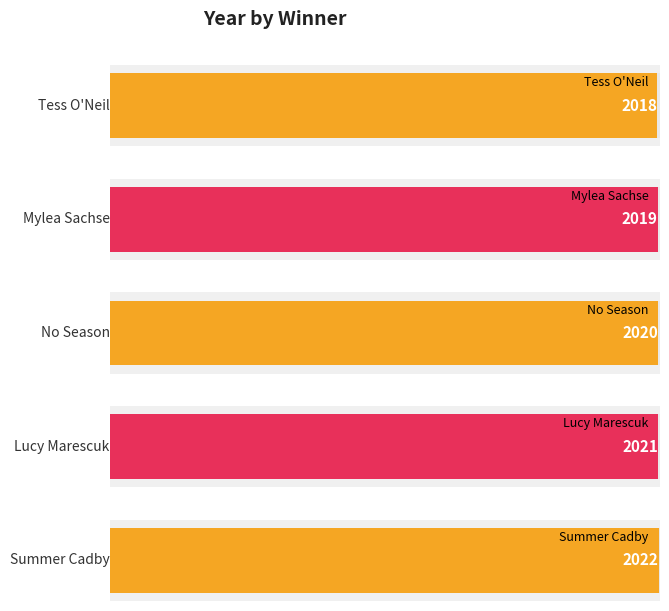

What value does the data have at No Season?

2020